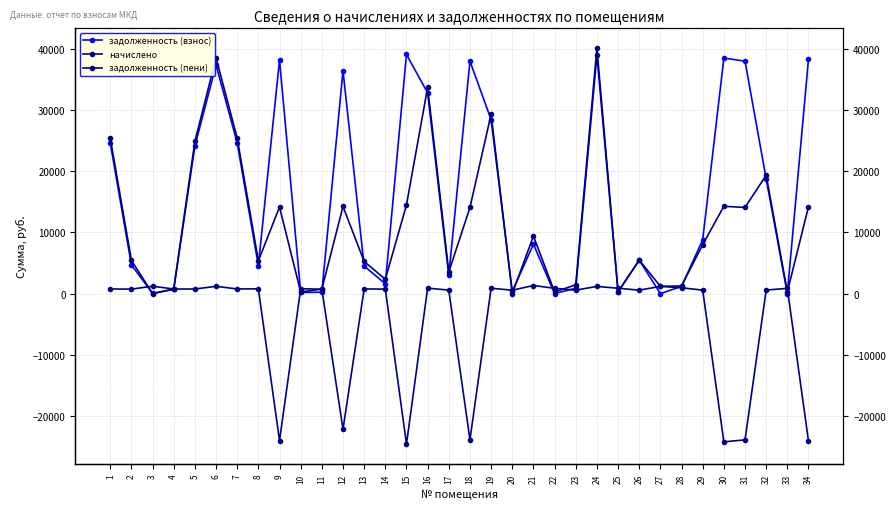

Reading left to right, transcribe all the data shown in this chart.

задолженность (взнос): 1=24629.9	2=4685.8	3=36.0	4=701.4	5=24115.0	6=37339.5	7=24629.9	8=4574.4	9=38169.8	10=193.2	11=225.7	12=36411.4	13=4493.3	14=1601.5	15=39072.4	16=32801.1	17=2961.2	18=37976.5	19=28433.9	20=346.0	21=8084.7	22=0.0	23=877.3	24=38933.3	25=271.4	26=5466.0	27=1.3	28=1174.0	29=8790.3	30=38492.3	31=37976.5	32=18762.5	33=0.0	34=38298.8
начислено: 1=761.0	2=731.1	3=1207.1	4=751.0	5=751.0	6=1189.2	7=761.0	8=775.3	9=-24022.8	10=794.8	11=725.1	12=-22168.8	13=762.9	14=735.1	15=-24590.8	16=894.4	17=571.7	18=-23901.2	19=878.5	20=555.8	21=1322.7	22=870.5	23=563.7	24=1177.3	25=874.5	26=561.8	27=1181.2	28=954.2	29=565.7	30=-24225.8	31=-23901.2	32=579.7	33=858.5	34=-24104.0
задолженность (пени): 1=25390.8	2=5416.9	3=0.8	4=751.0	5=24866.0	6=38528.7	7=25390.8	8=5349.7	9=14147.0	10=264.9	11=725.1	12=14242.6	13=5256.2	14=2336.5	15=14481.6	16=33695.5	17=3532.9	18=14075.4	19=29312.3	20=0.0	21=9407.4	22=263.8	23=1441.0	24=40110.5	25=289.7	26=5478.4	27=1182.5	28=1255.2	29=7999.5	30=14266.5	31=14075.4	32=19342.1	33=273.6	34=14194.8